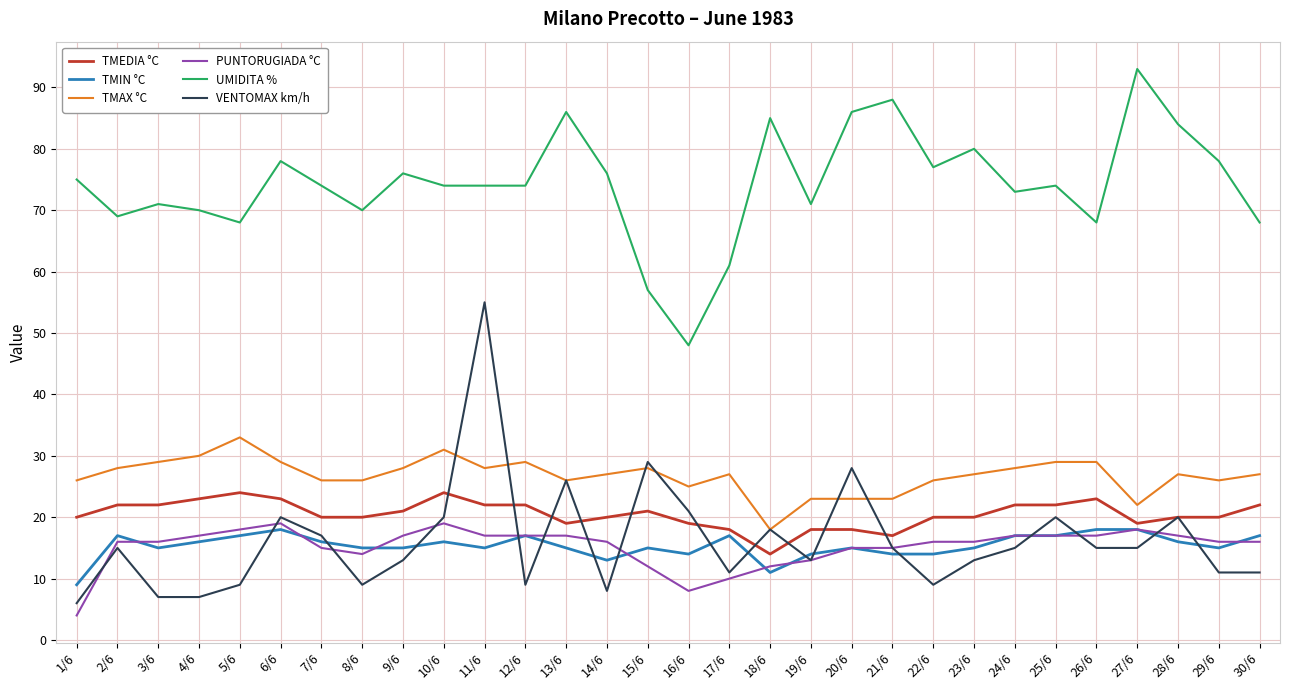

What is the difference between the TMEDIA °C values at 4/6 and 20/6?

5